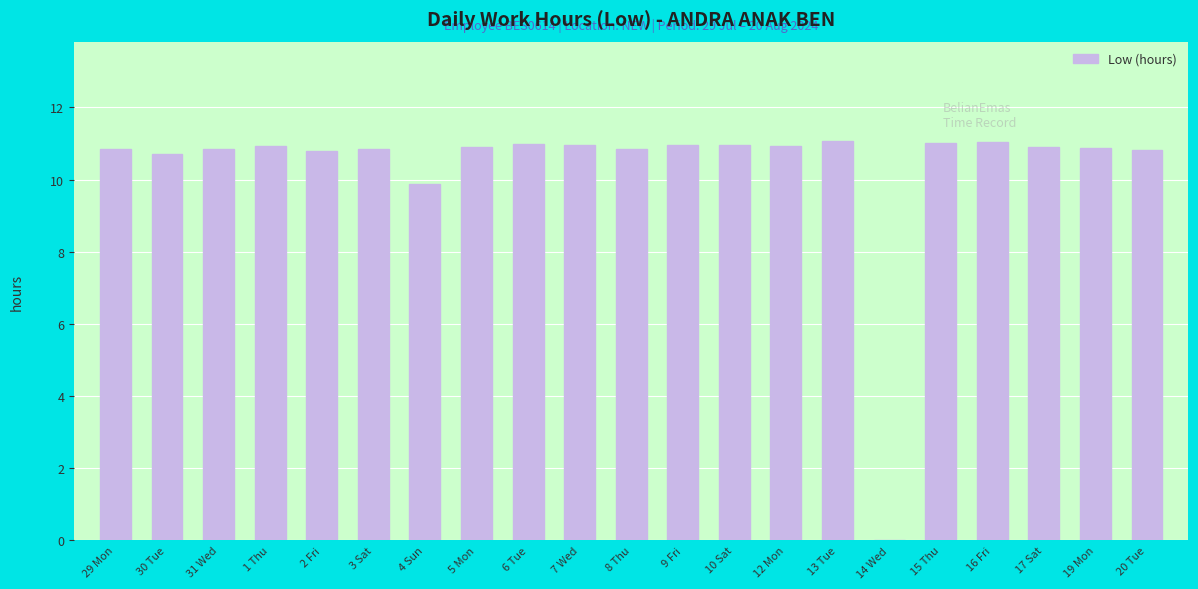

What is the sum of the values at 5 Mon and 8 Thu?

21.8